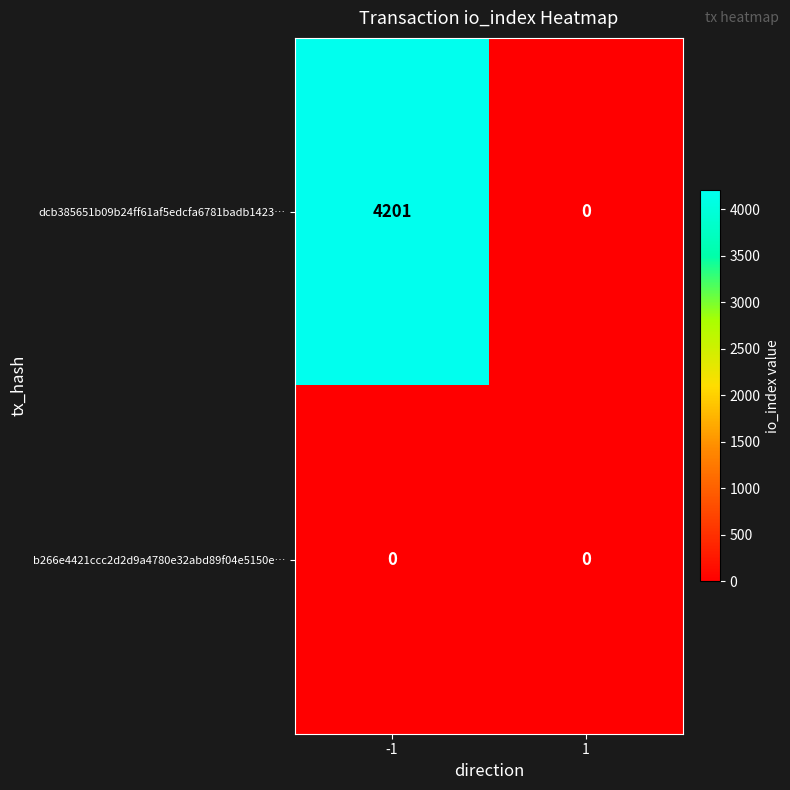

Which series has the largest total across all categories?

dcb385651b09b24ff61af5edcfa6781badb1423…